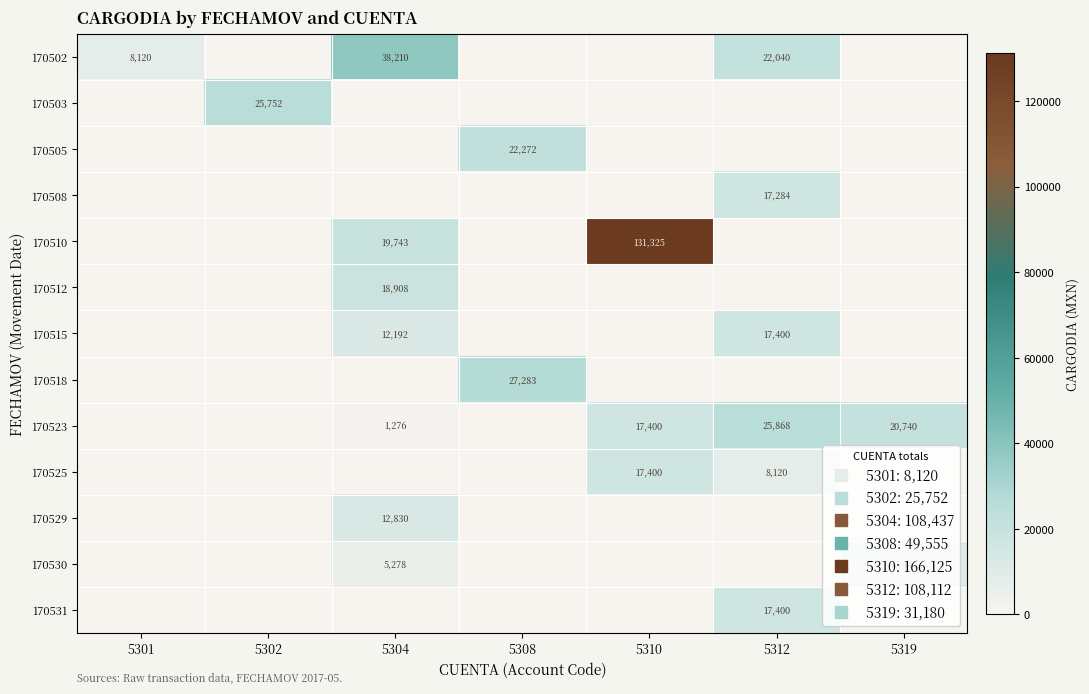

What is the greatest value displayed?

131324.7